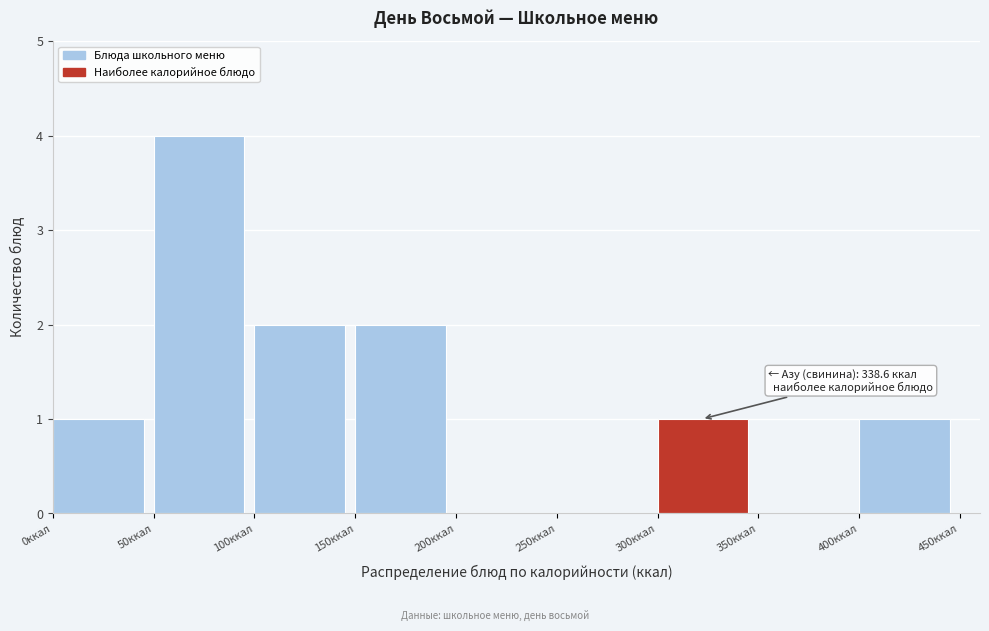

Which range on the x-axis has the tallest bar?

50 to 100